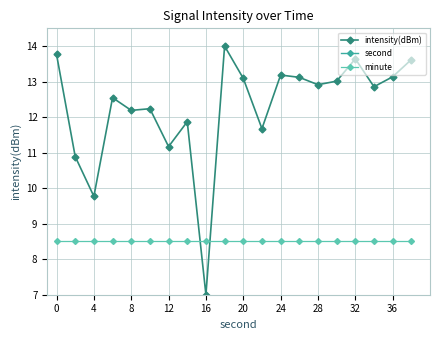

How many values in the second series are below 26?

8